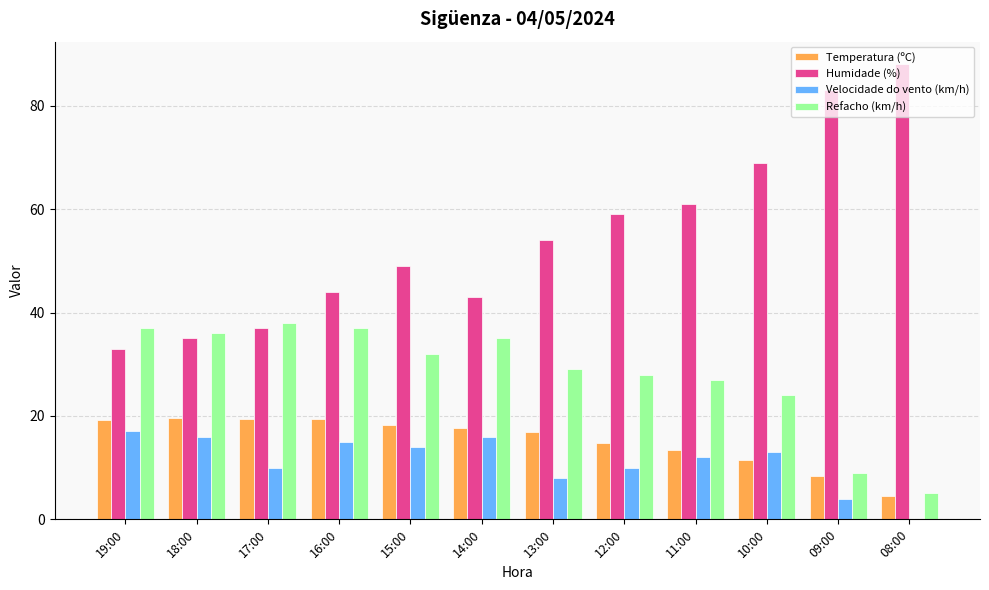

Which category has the highest value in the Humidade (%) series?

08:00